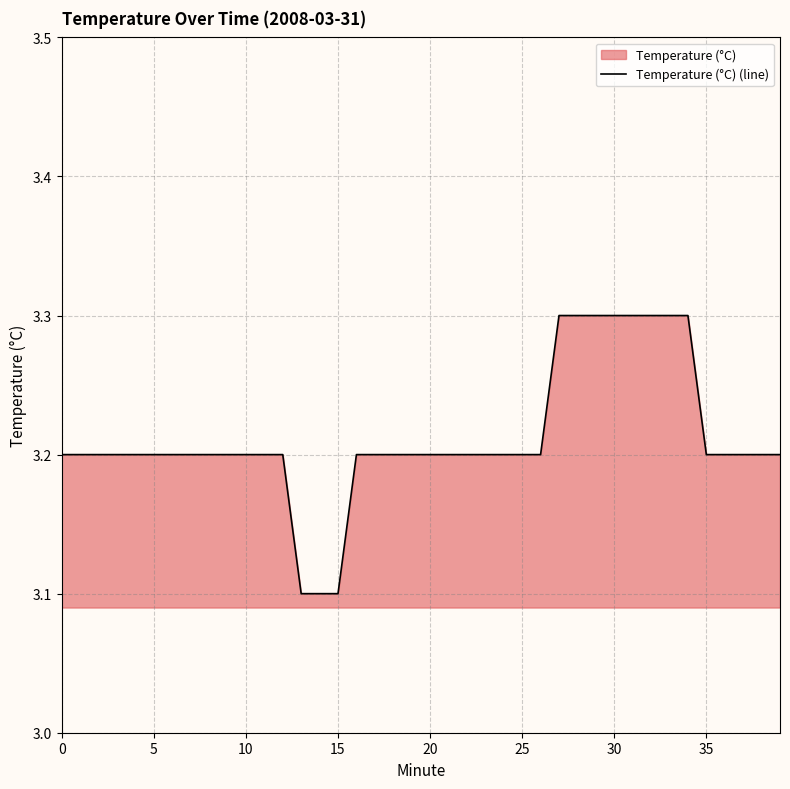

Reading left to right, what are all the values shown in this chart?

3.2	3.2	3.2	3.2	3.2	3.2	3.2	3.2	3.2	3.2	3.2	3.2	3.2	3.1	3.1	3.1	3.2	3.2	3.2	3.2	3.2	3.2	3.2	3.2	3.2	3.2	3.2	3.3	3.3	3.3	3.3	3.3	3.3	3.3	3.3	3.2	3.2	3.2	3.2	3.2